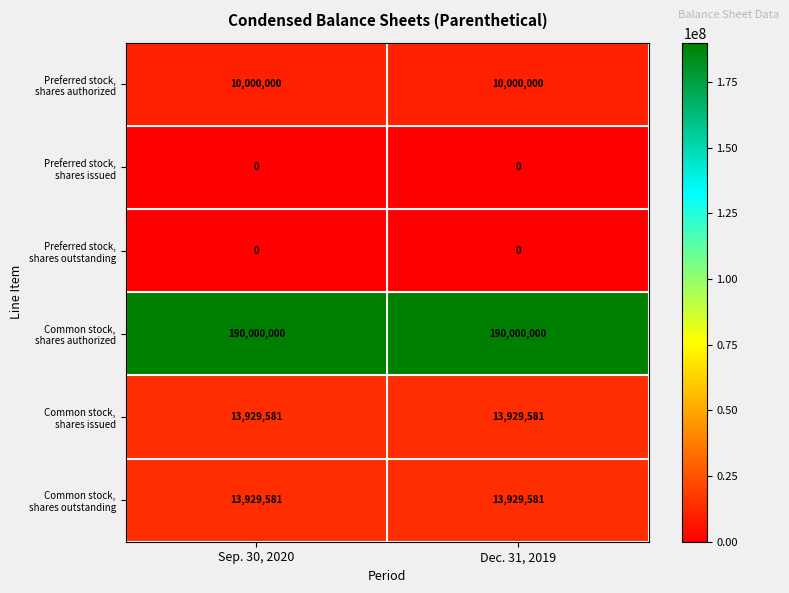

What is the greatest value displayed?

190000000